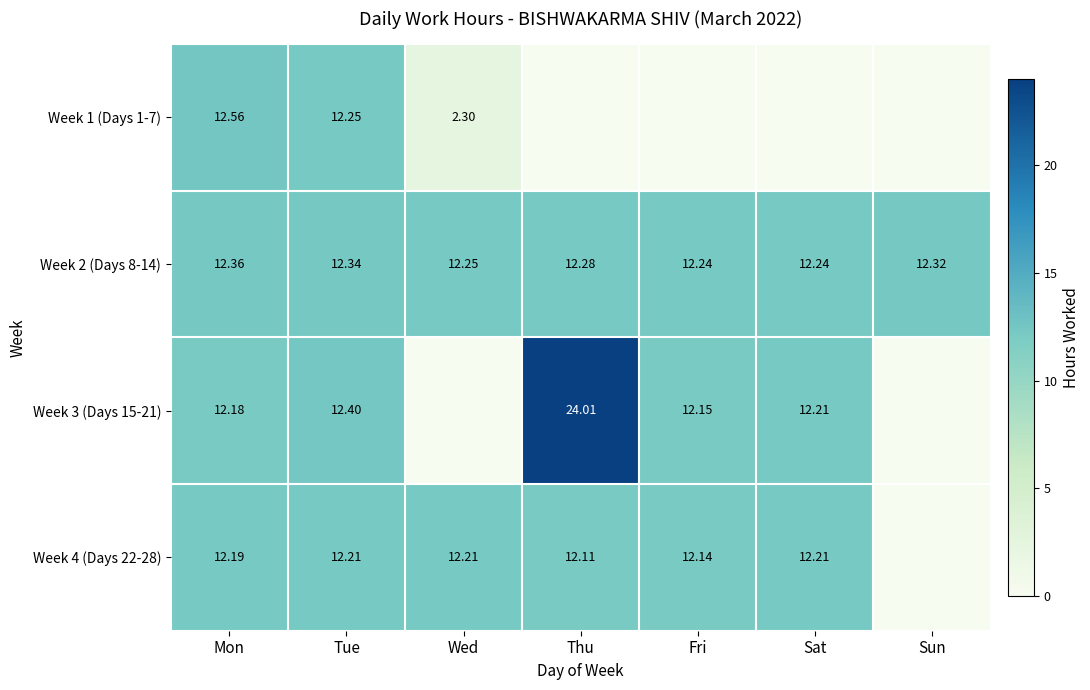

What is the total value across all series at Sat?

36.7